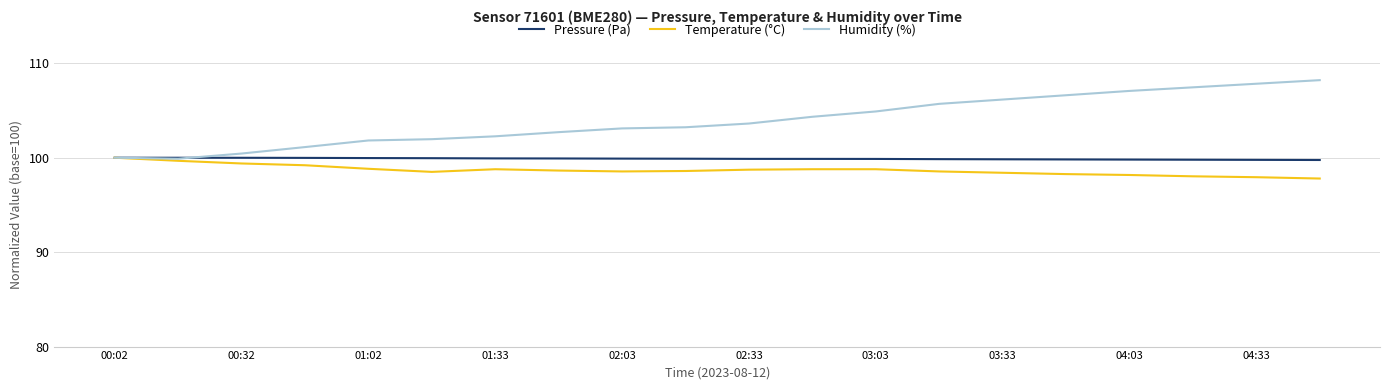

What is the minimum value for Pressure (Pa)?

99.8